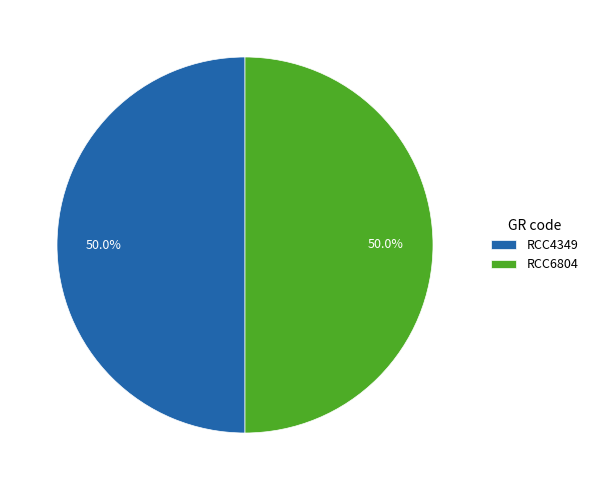

Combined, do RCC6804 and RCC4349 account for over 50%?

Yes